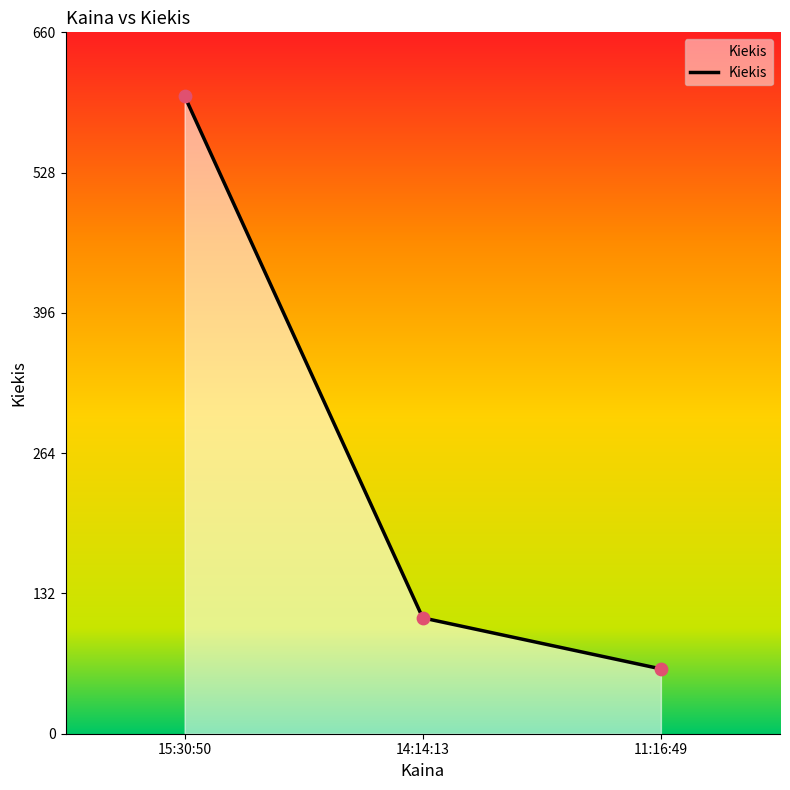

What is the ratio of the value at 14:14:13 to the value at 15:30:50?

0.2